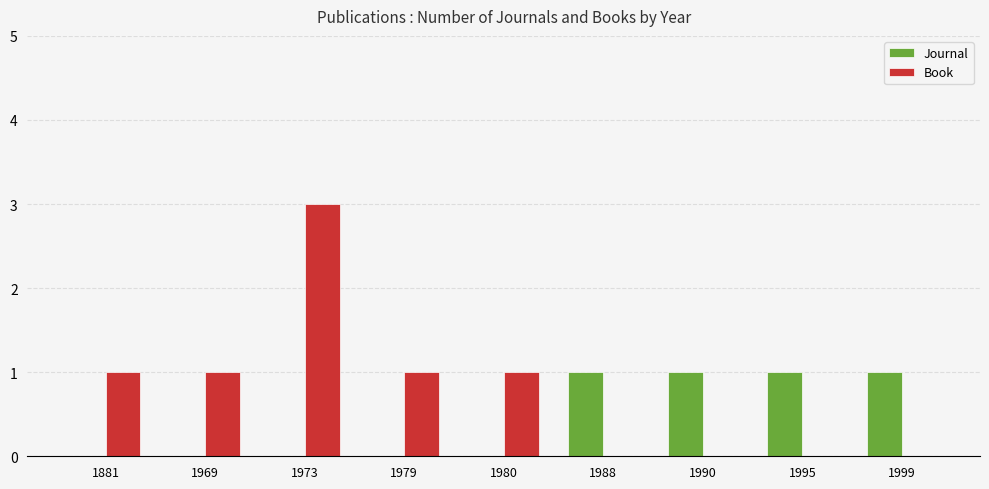

True or false: Book has a value of 1 at 1881.

True